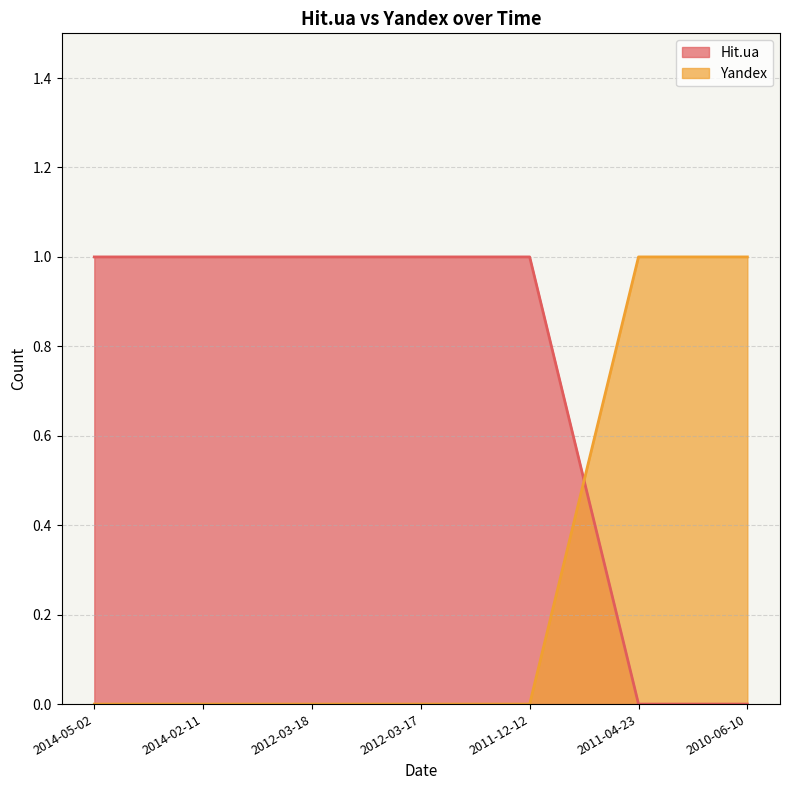

At 2010-06-10, list the series in order from largest to smallest.

Yandex, Hit.ua